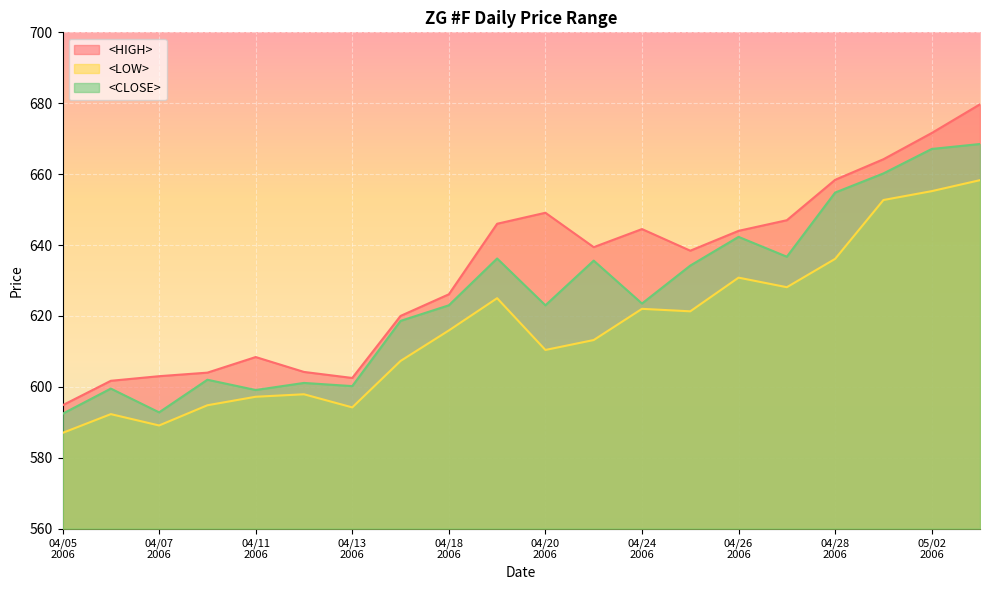

Reading left to right, extract all data points from this chart.

<HIGH>: 594.8	601.7	603.0	604.0	608.4	604.2	602.5	620.0	626.1	646.0	649.1	639.4	644.5	638.4	644.0	647.0	658.4	664.2	671.6	679.7
<LOW>: 587.0	592.3	589.1	594.8	597.2	597.9	594.2	607.3	615.9	625.0	610.4	613.2	622.0	621.3	630.8	628.1	636.1	652.7	655.2	658.3
<CLOSE>: 592.4	599.5	592.8	602.0	599.1	601.1	600.2	618.6	623.0	636.2	623.0	635.6	623.5	634.2	642.3	636.7	654.8	660.2	667.1	668.5